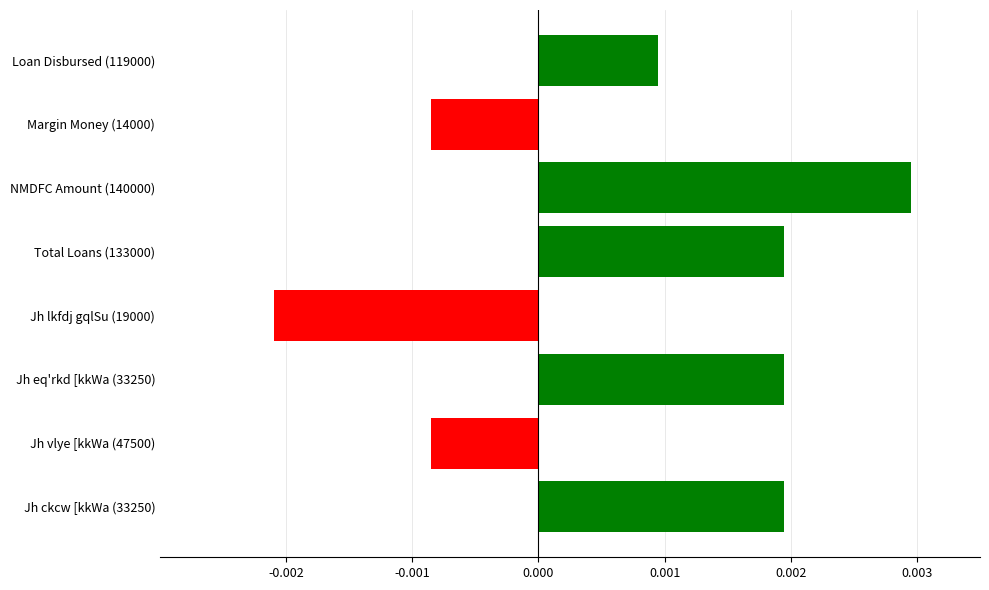

Count the values in the range 0 to 1.

5